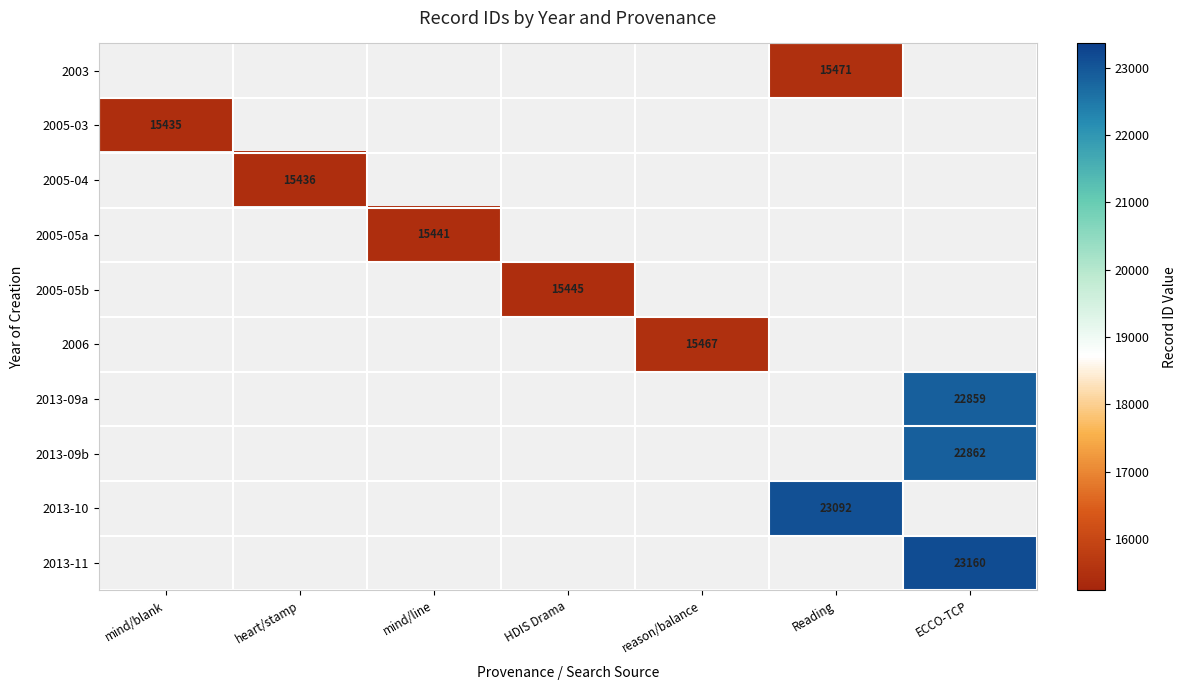

How many values in 2006 are above zero?

1